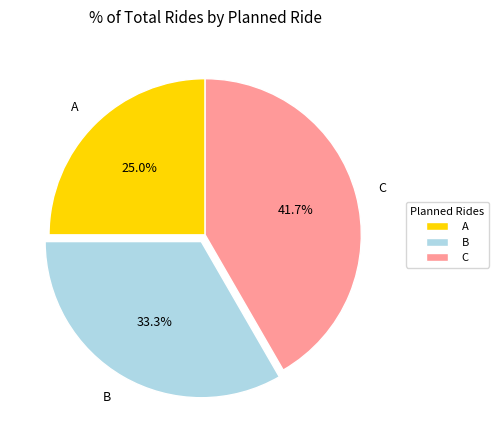

To the nearest percent, what is the difference between the B and A slice percentages?

8%